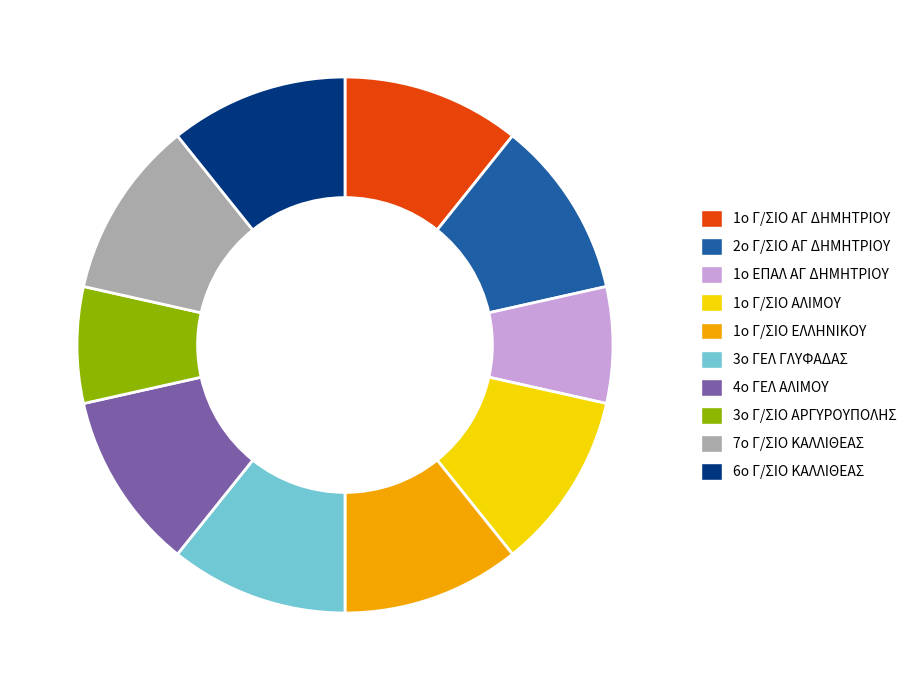

How many slices are in this pie chart?

10